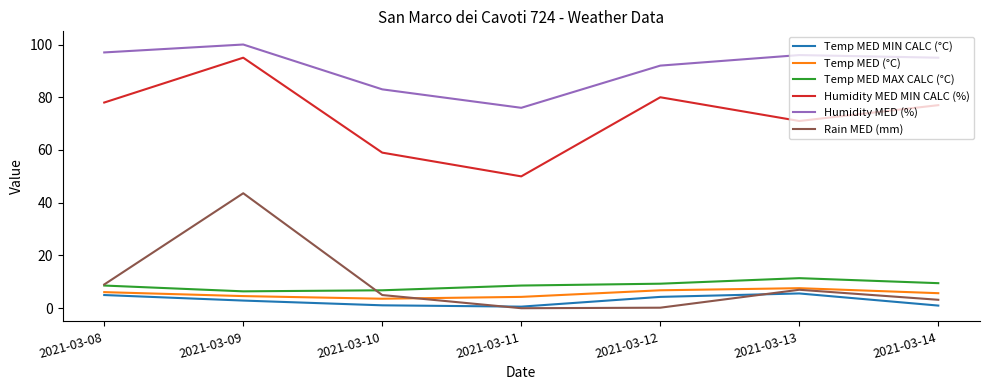

At which label does Humidity MED (%) reach its minimum?

2021-03-11